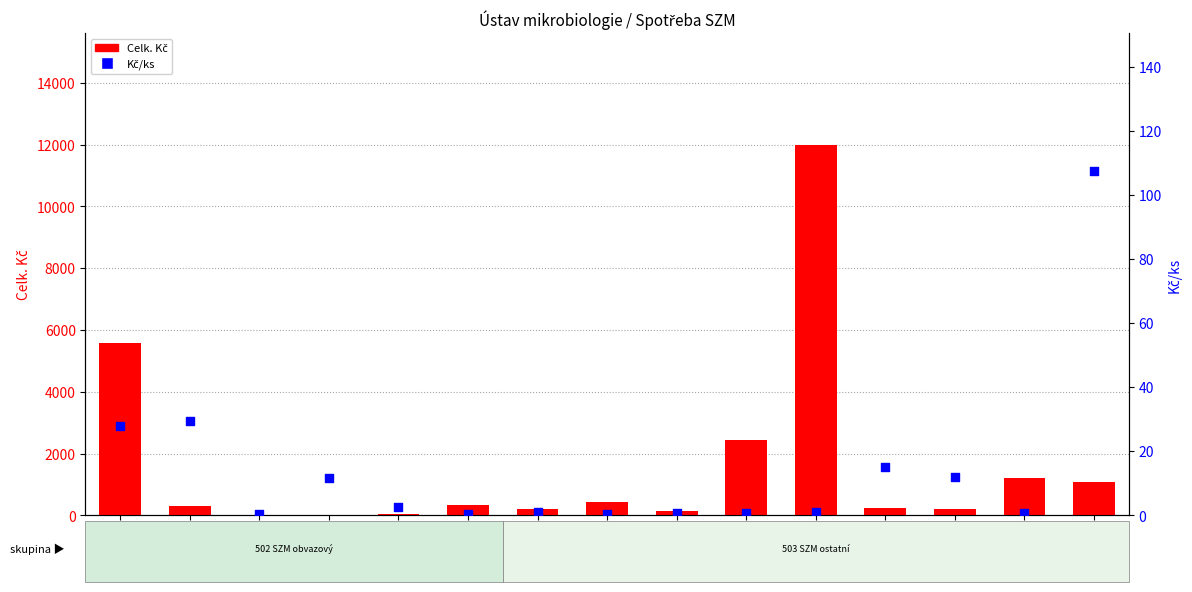

What are all the series names shown in the legend?

Celk. Kč, Kč/ks